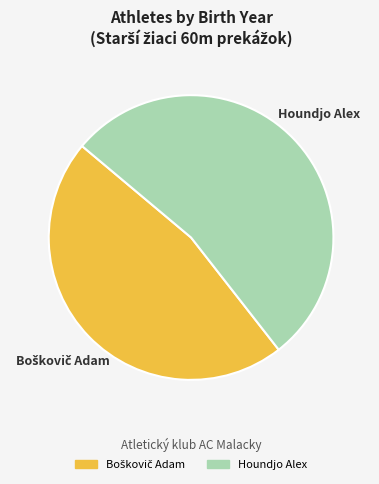

Which slice represents more than half of the pie?

Houndjo Alex